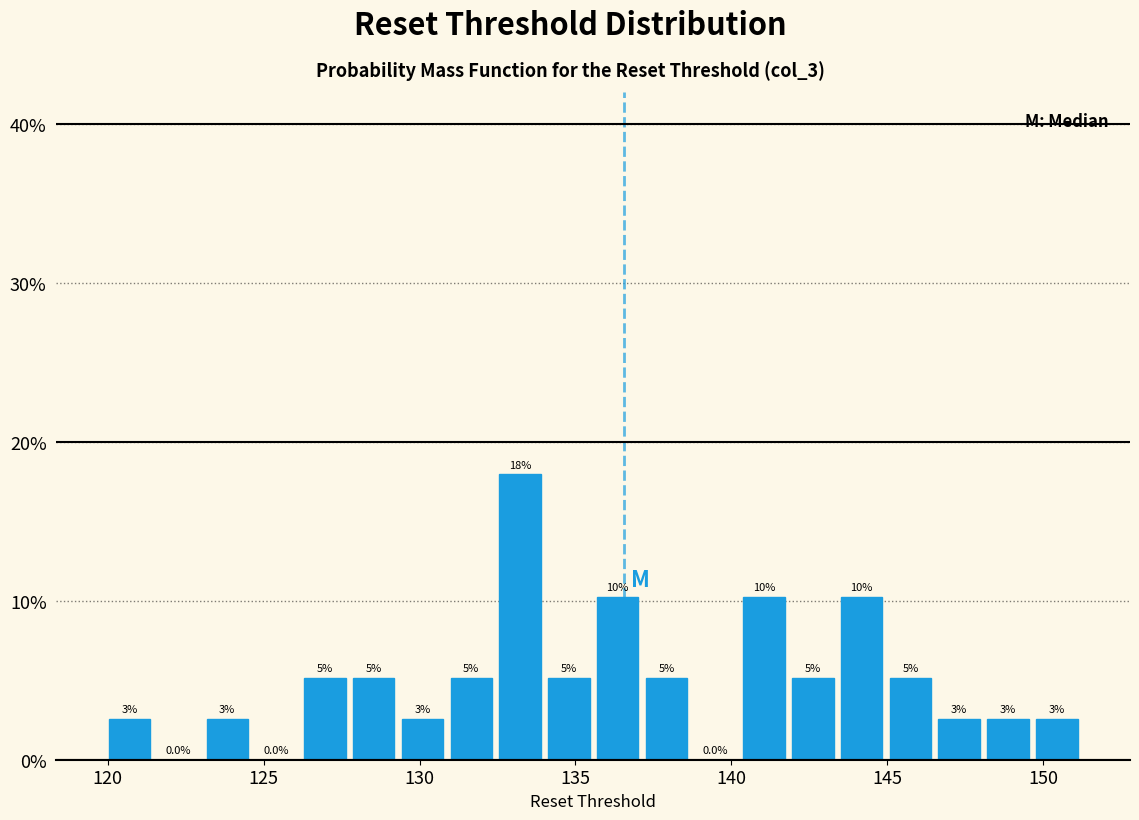

Around what value on the x-axis is the tallest bar? Give the approximate position of its centre, as read against the axis.

133.0